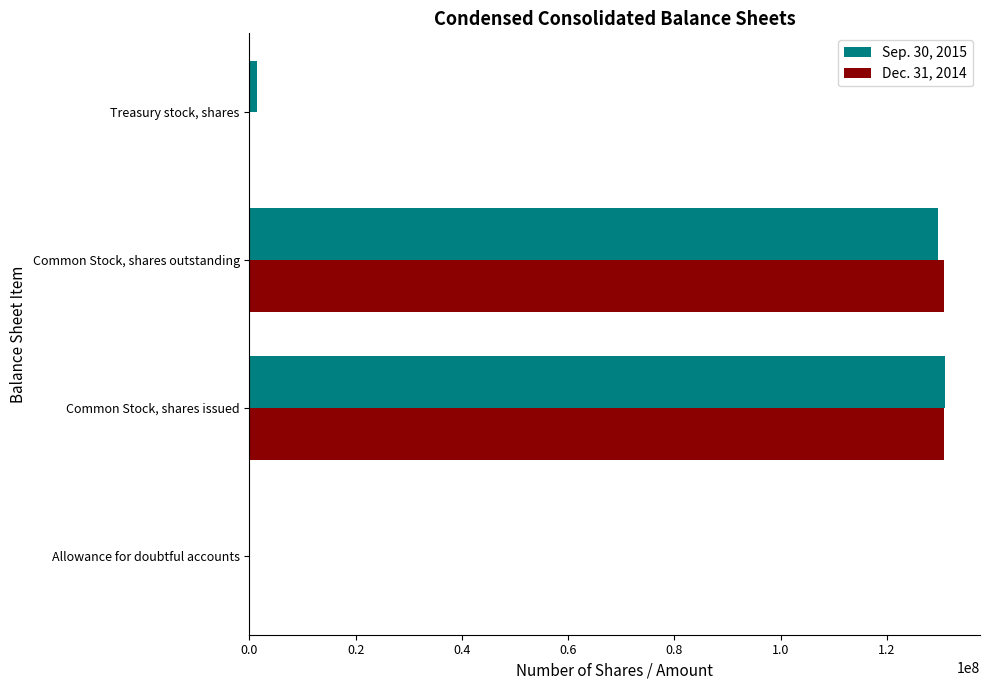

True or false: Dec. 31, 2014 has a value of 82867340 at Common Stock, shares outstanding.

False